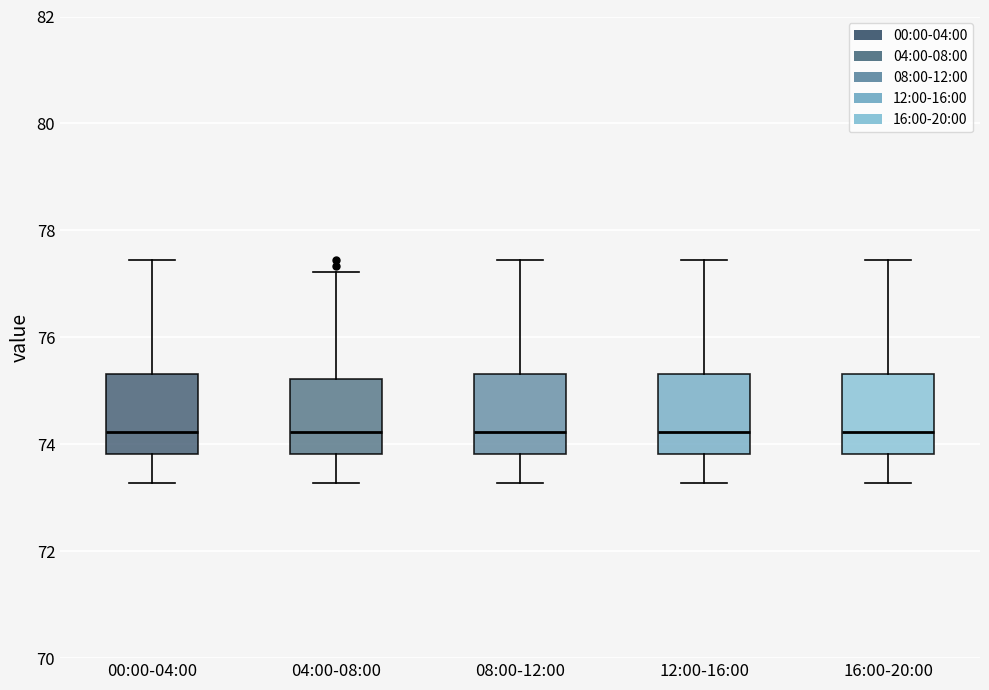

Where does the upper whisker of the box for 00:00-04:00 end on the y-axis? The values are not printed on the chart, so give them approximately, as read against the axis.

77.4